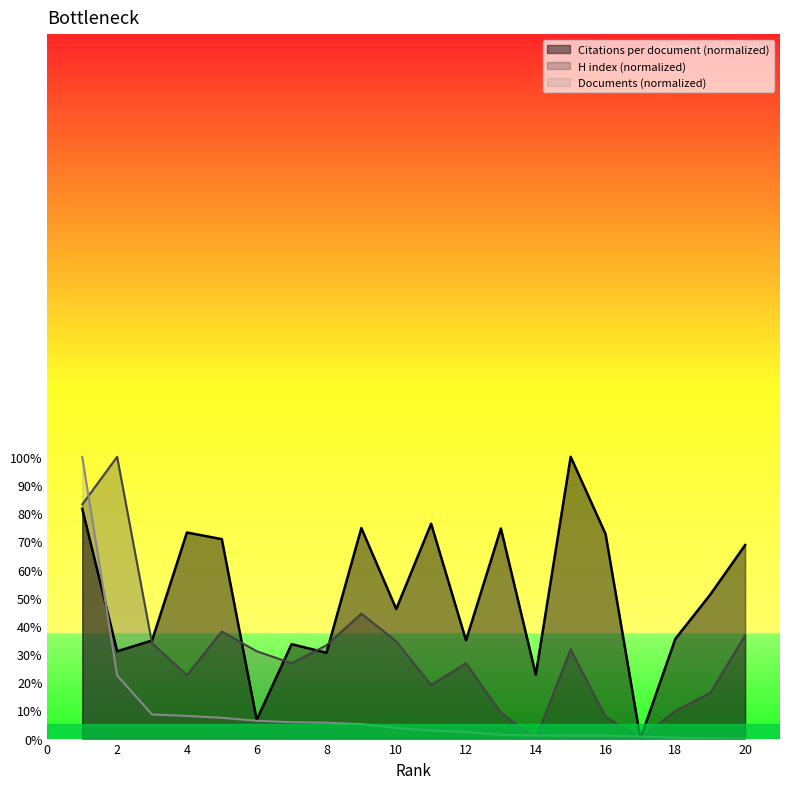

Reading left to right, what are all the values shown in this chart?

Citations per document: 81.5	31.0	34.8	73.1	70.8	6.6	33.5	30.5	74.7	46.0	76.2	34.9	74.5	22.7	100.0	72.6	0.0	35.4	51.1	68.7
H index: 83.1	100.0	33.8	22.5	38.0	31.0	26.8	33.1	44.4	34.5	19.0	26.8	9.2	0.0	31.7	7.7	0.0	9.9	16.2	36.6
Documents: 100.0	22.4	8.5	8.0	7.4	6.3	5.8	5.6	5.1	3.8	2.8	2.4	1.4	1.1	1.0	1.0	0.7	0.3	0.1	0.0